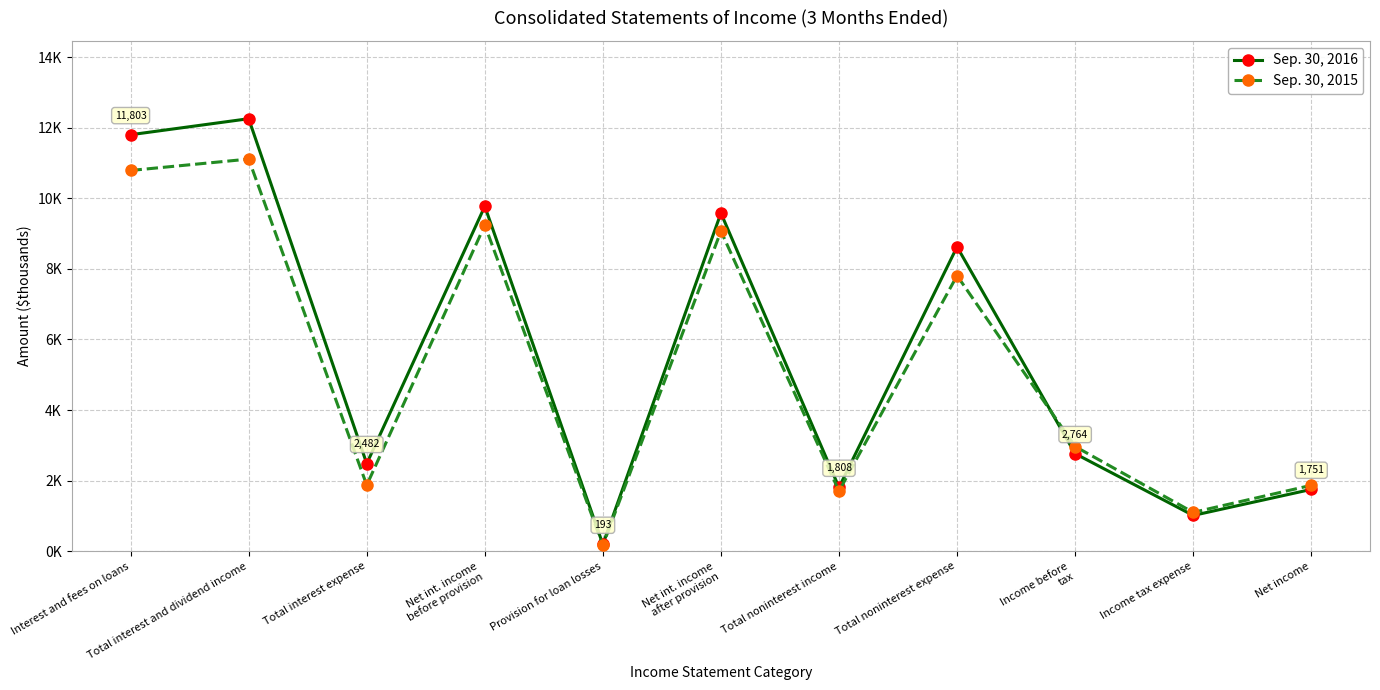

Which series has the largest range (max minus min)?

Sep. 30, 2016